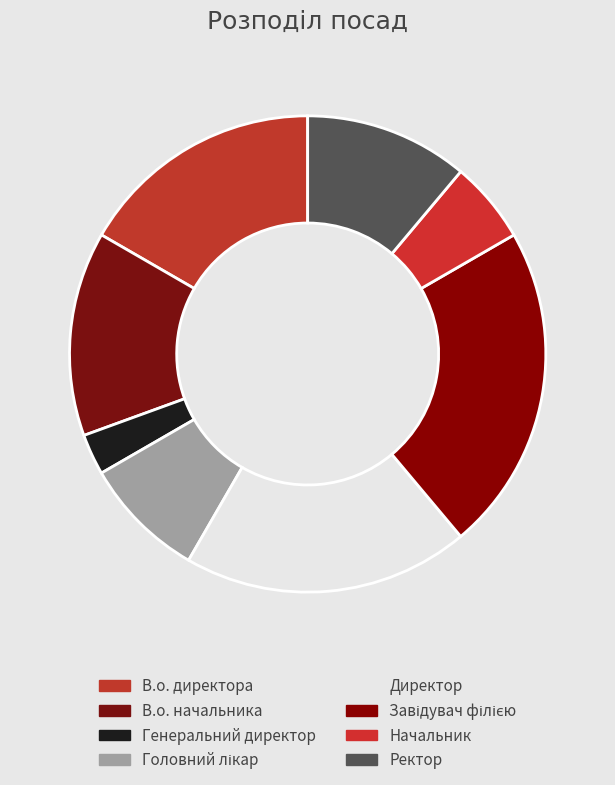

Approximately how many times larger is the value at Директор compared to Ректор?

1.8